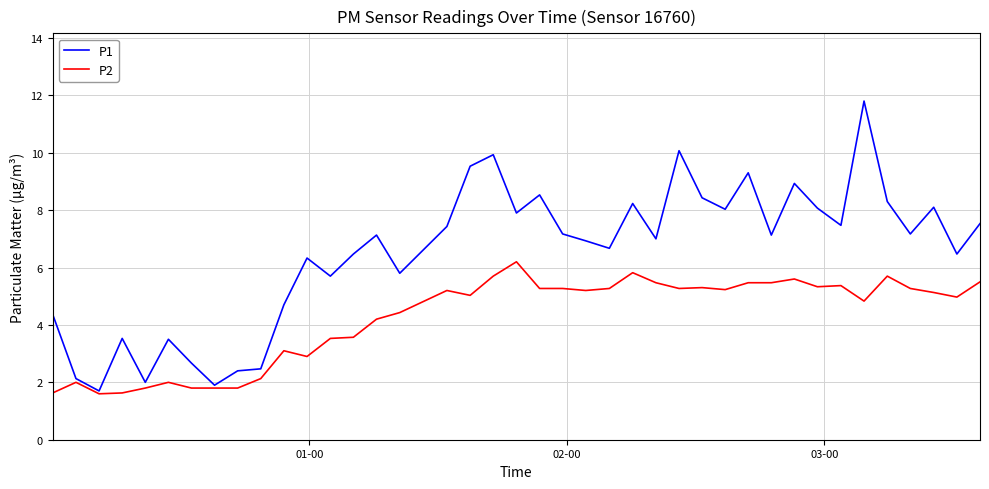

Rank the series by their average value, from lowest to highest.

P2, P1